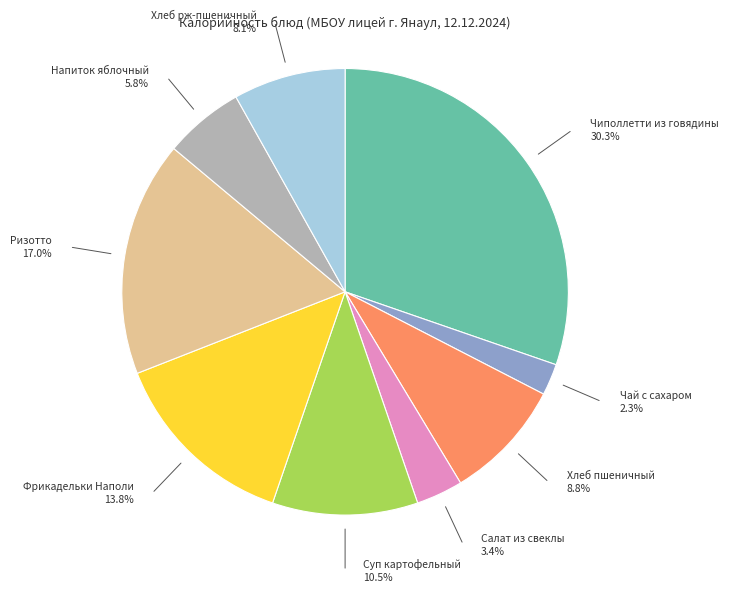

What is the smallest slice in the pie chart?

Чай с сахаром